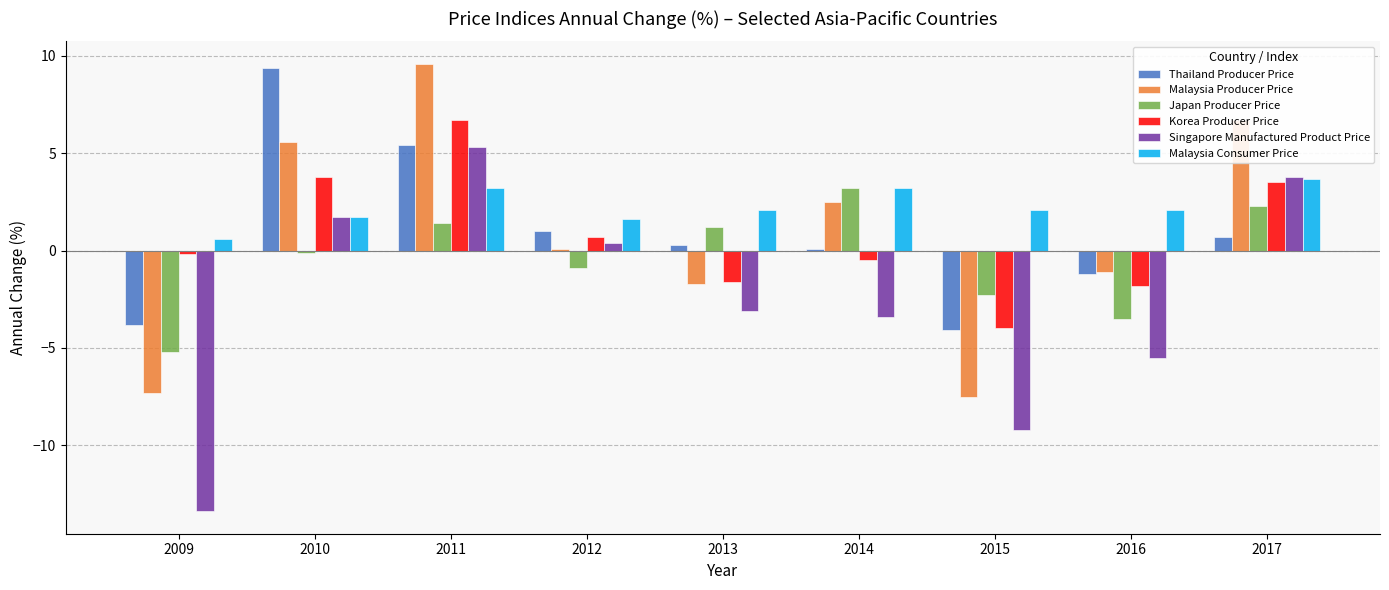

Does the chart contain any negative values?

Yes